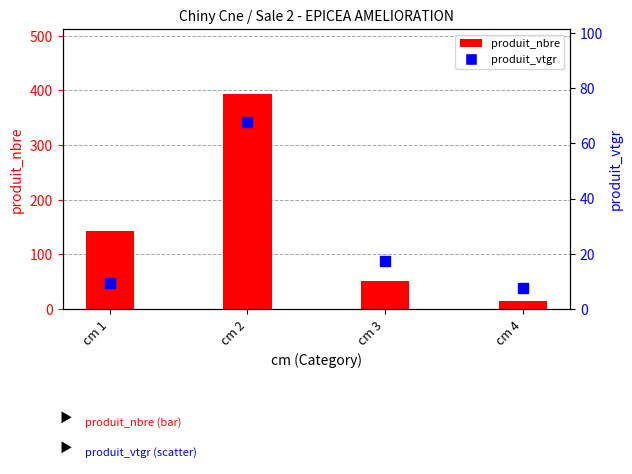

At which category is the sum across all series the highest?

cm 2